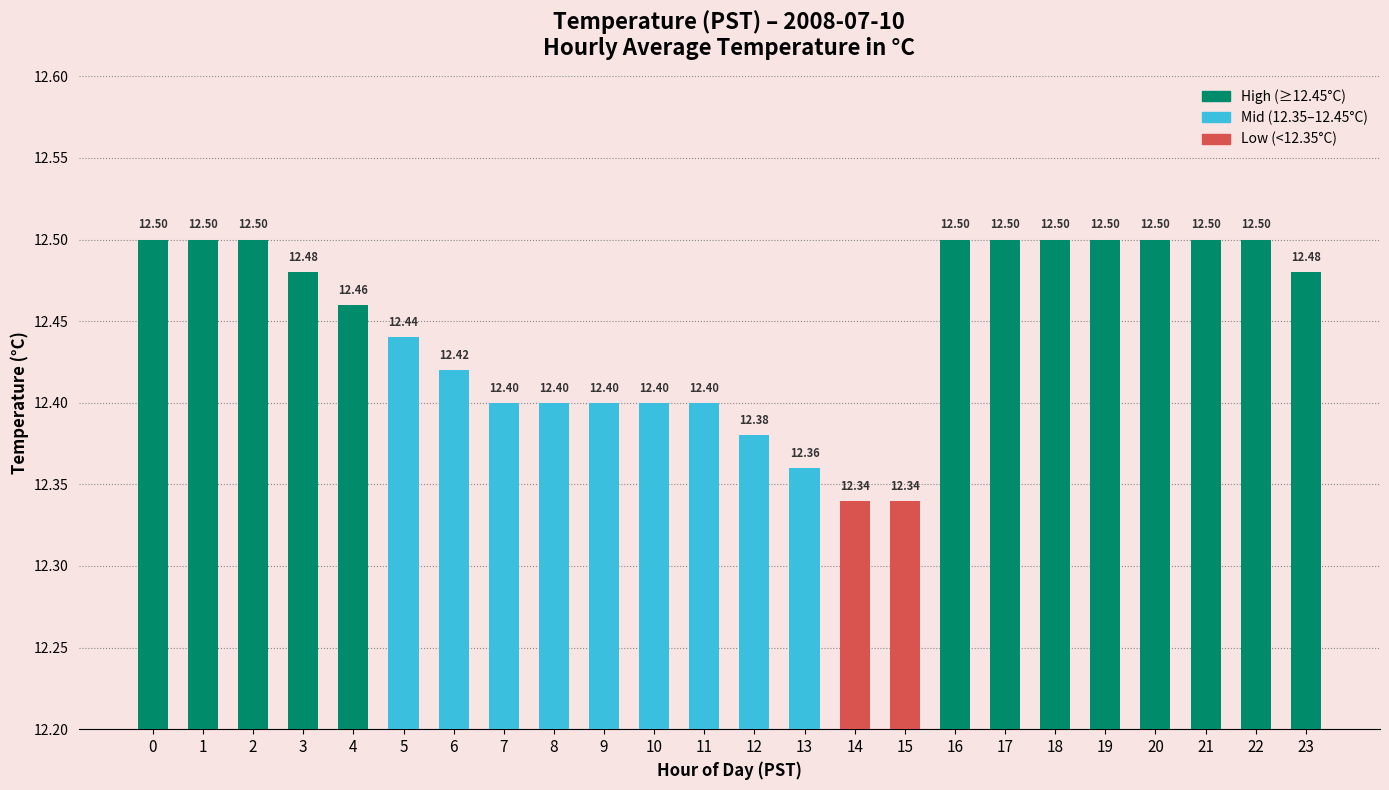

How many values are between 12 and 13?

24